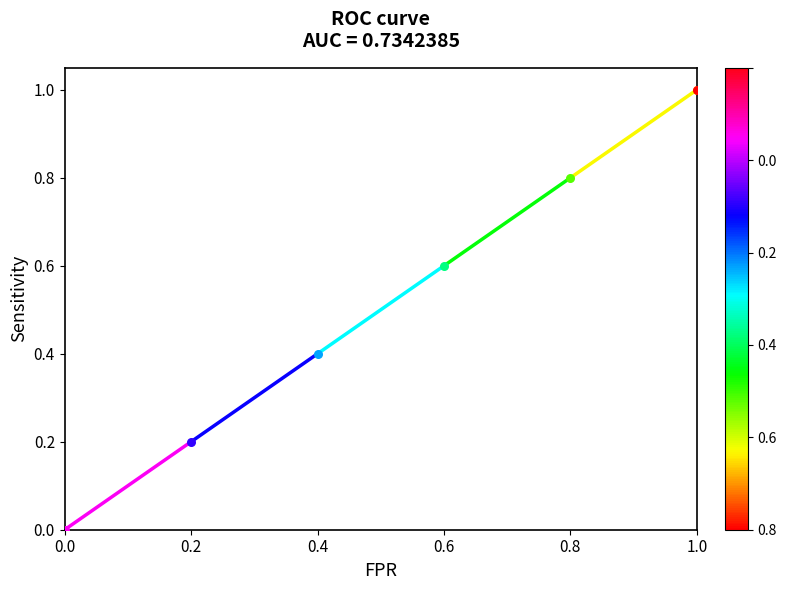

What is the change in value from 0.4 to 1.0?

+0.6